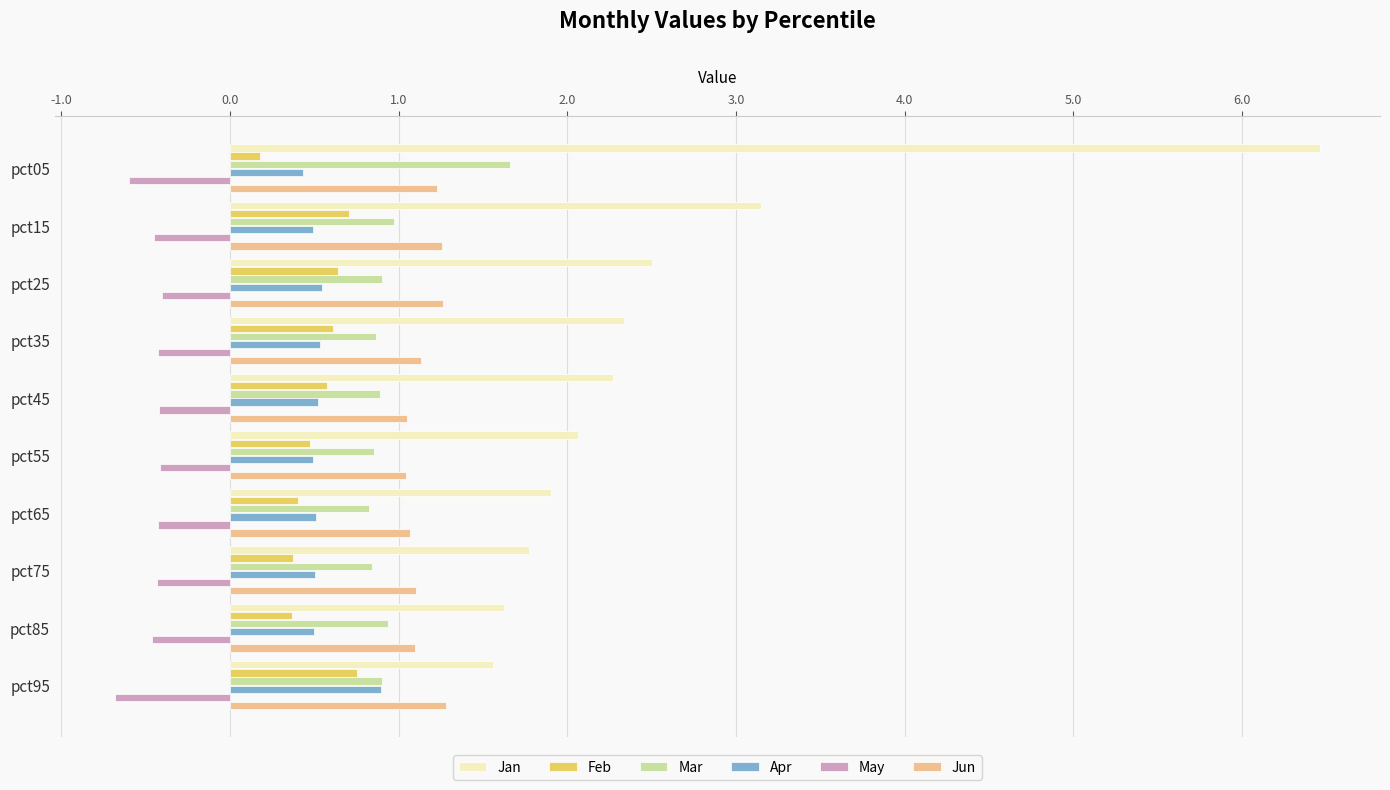

At how many categories does at least one series exceed 4?

1